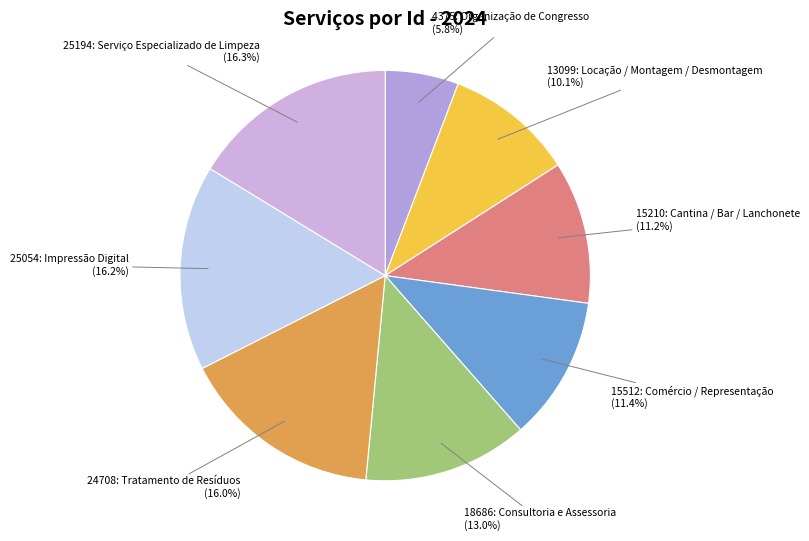

To the nearest percent, what is the difference between the largest and smallest slice percentages?

10%